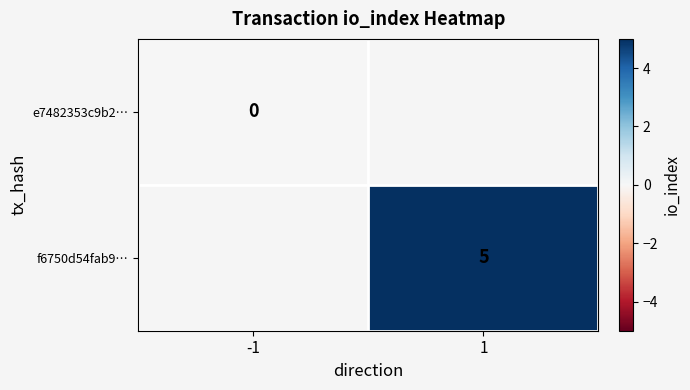

The value of f6750d54fab9… at 1 is 5. True or false?

True